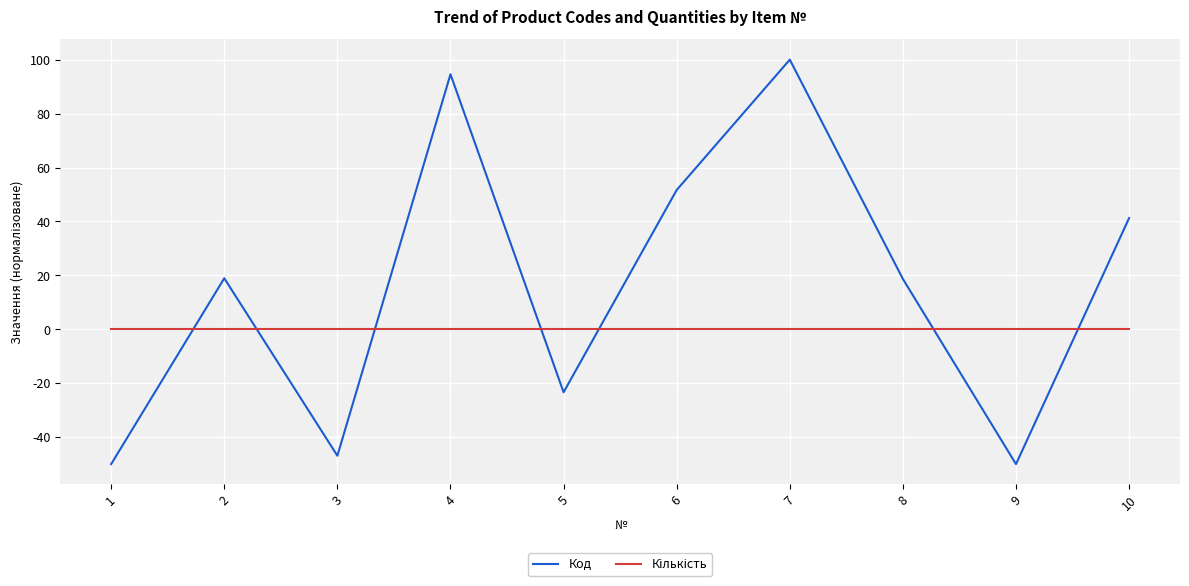

What is the spread (max minus min) of values at 4?

94.6